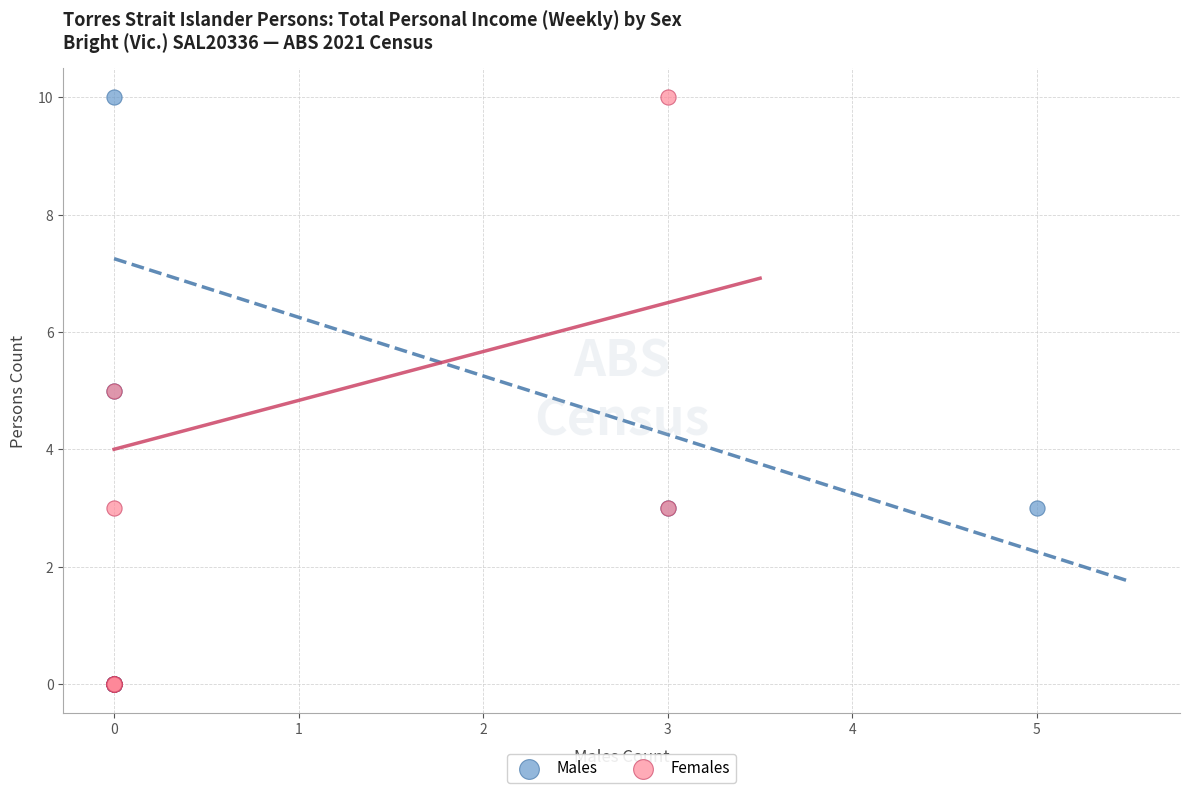

What are all the series names shown in the legend?

Males, Females